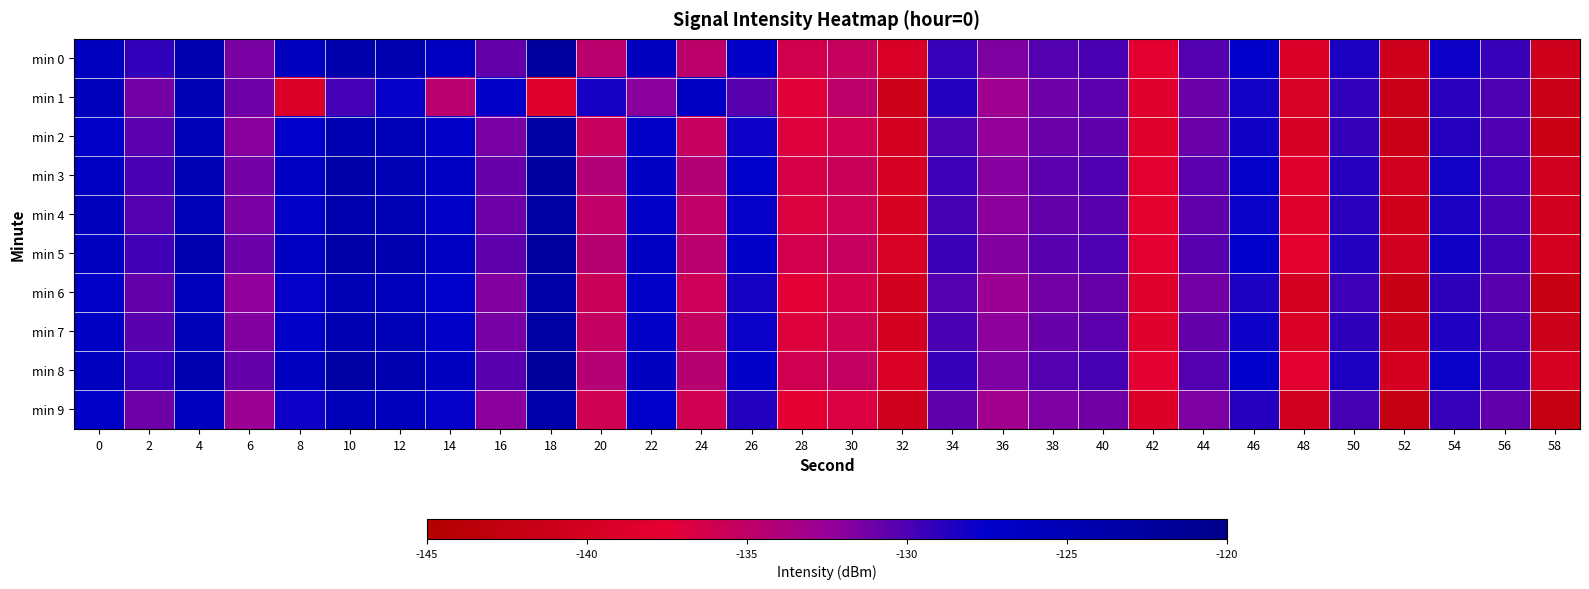

What is the smallest value displayed?

-142.2